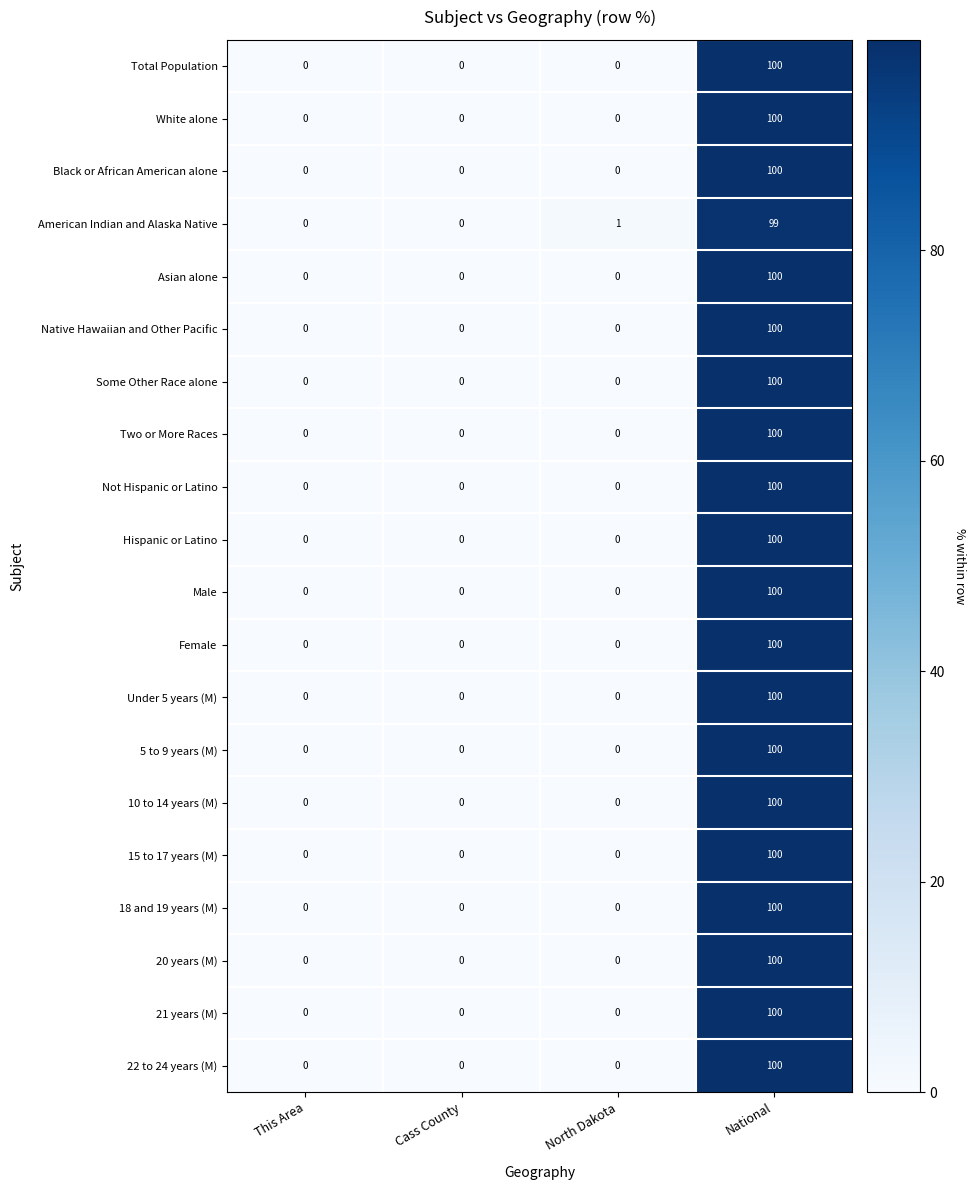

What is the maximum value shown in the chart?

100